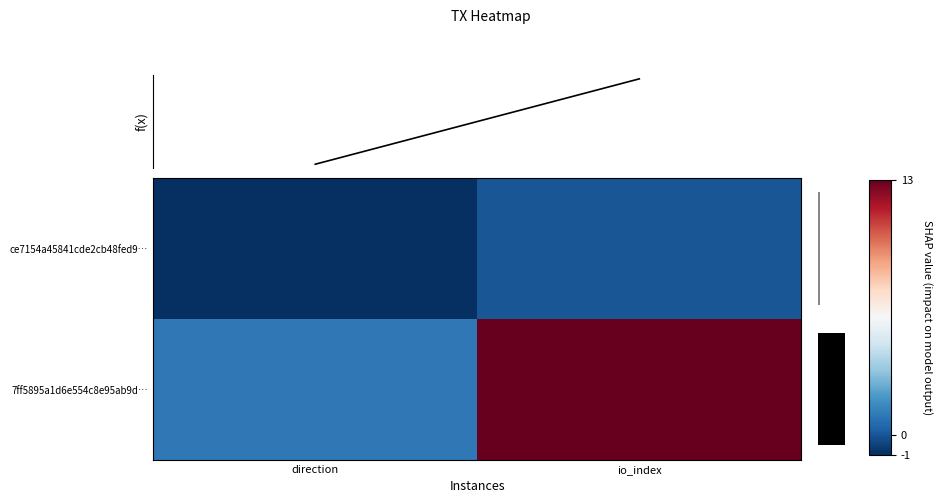

Where is f(x) nearest to the value 3?

direction